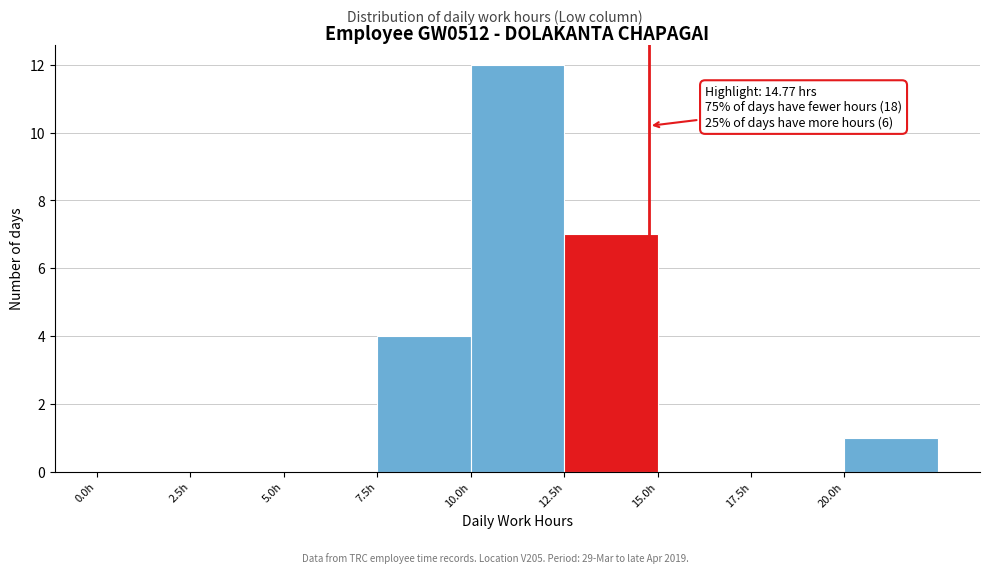

Which range on the x-axis has the tallest bar?

10.0 to 12.5